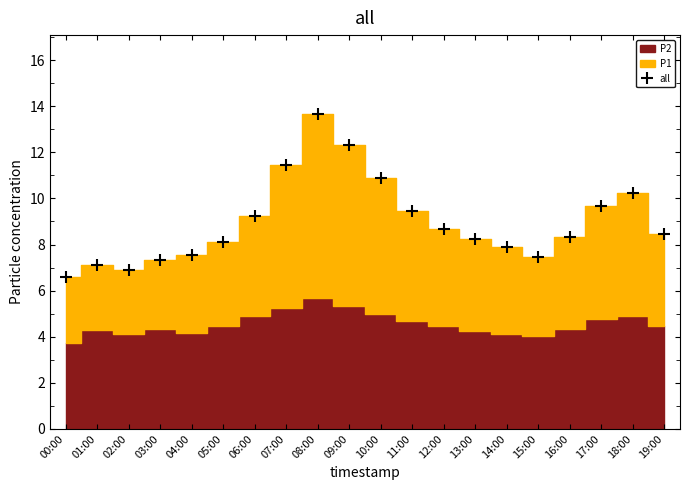

How many lines are shown in the chart?

1